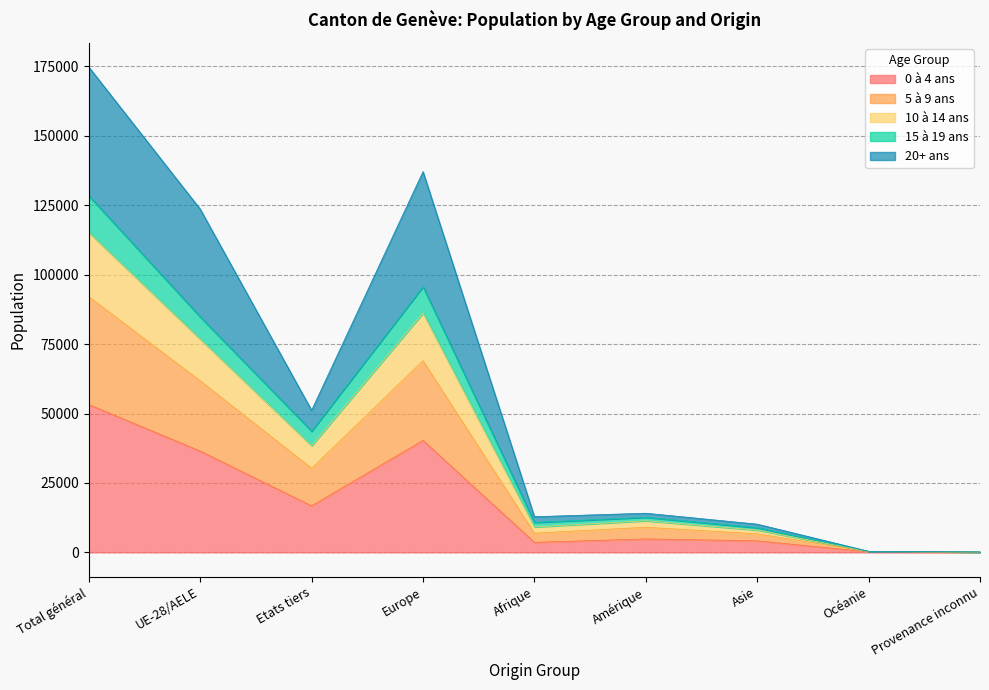

What is the total value across all series at Océanie?

398